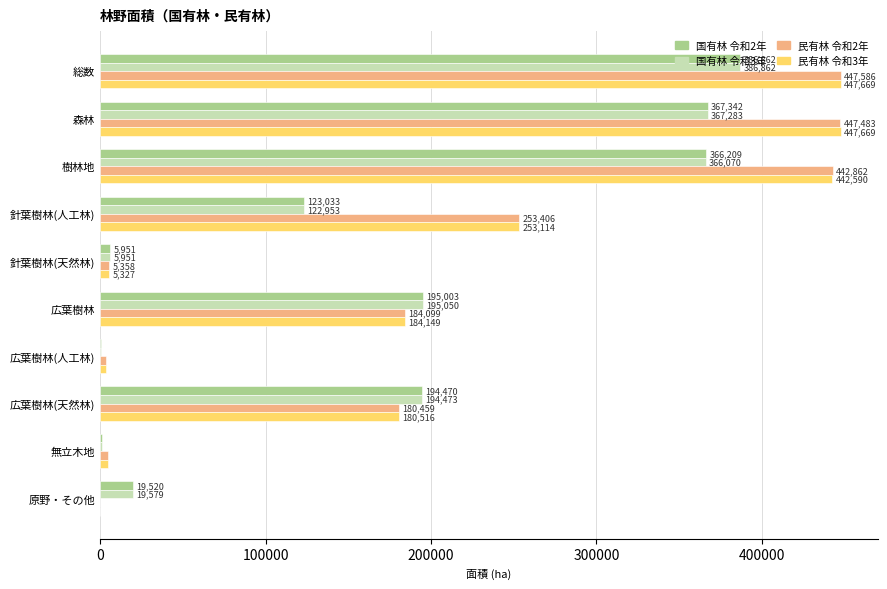

Where is 民有林 令和3年 nearest to the value 223834?

針葉樹林(人工林)